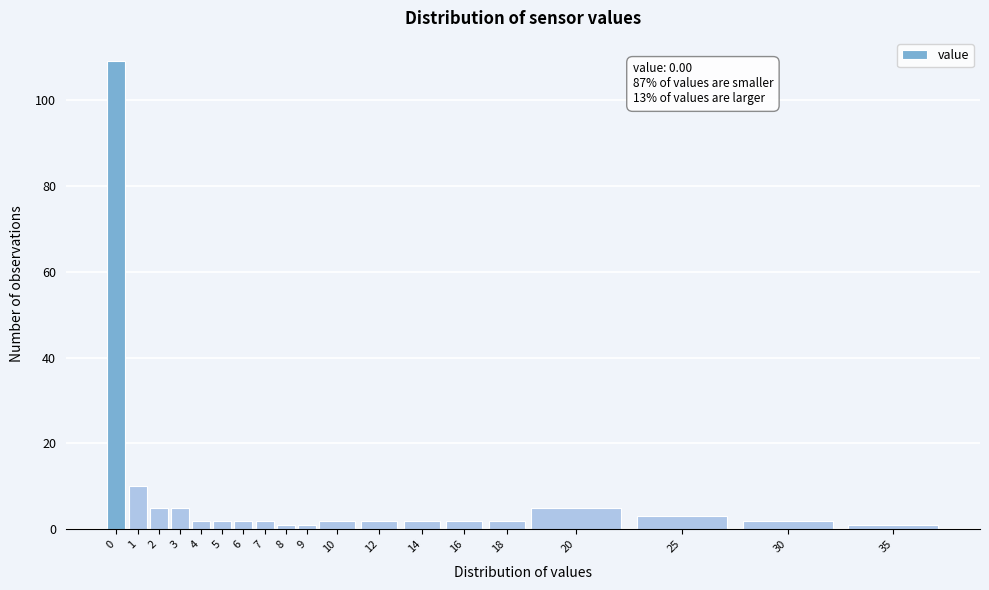

Reading left to right, list all the values displayed in this chart.

0=109	1=10	2=5	3=5	4=2	5=2	6=2	7=2	8=1	9=1	10=2	12=2	14=2	16=2	18=2	20=5	25=3	30=2	35=1